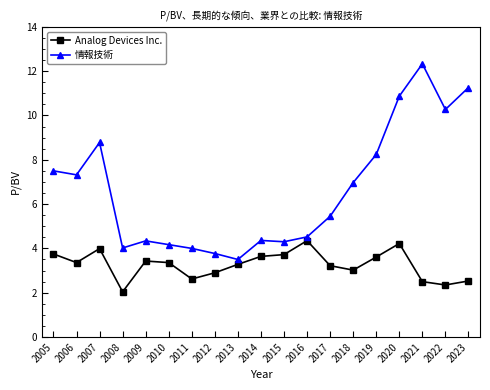

Read the 情報技術 value at 2016.

4.5